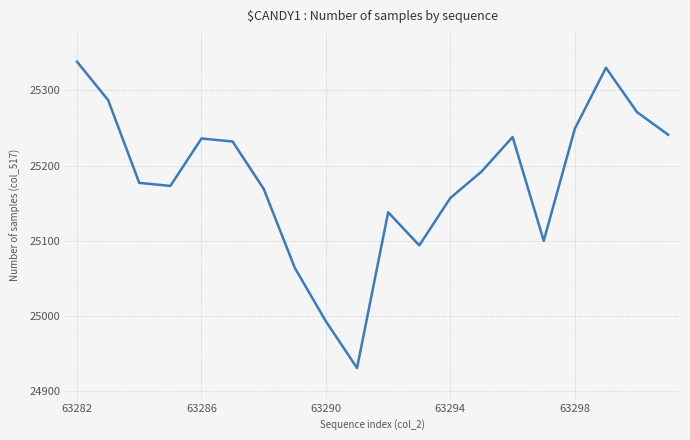

How many interior local peaks (higher than both neighbors) does the data have?

4